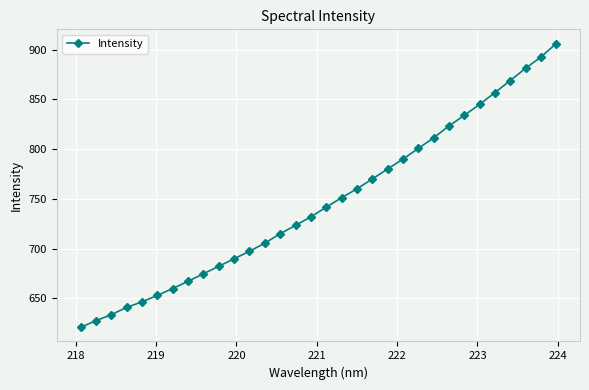

True or false: the data has more than 2 interior local peaks.

False